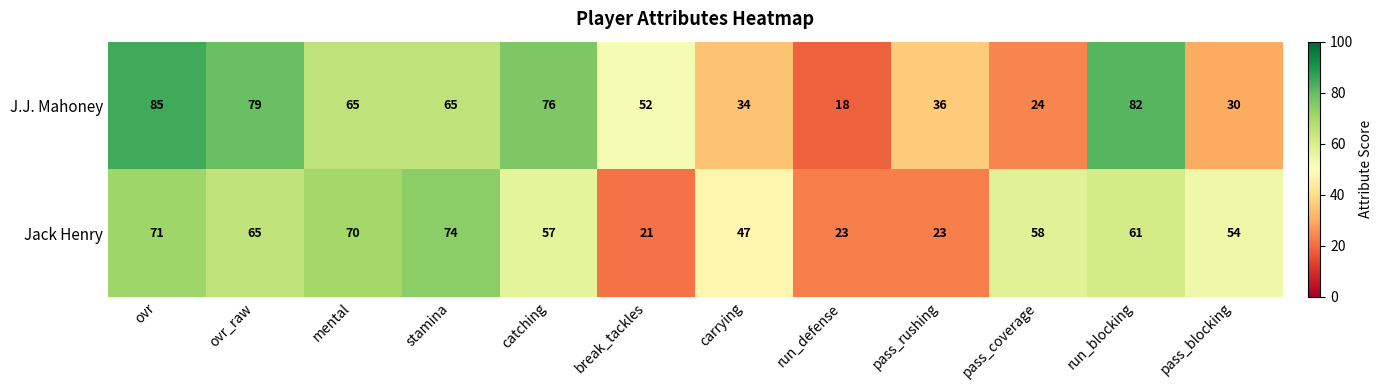

What is the difference between the highest and lowest values at pass_coverage?

34